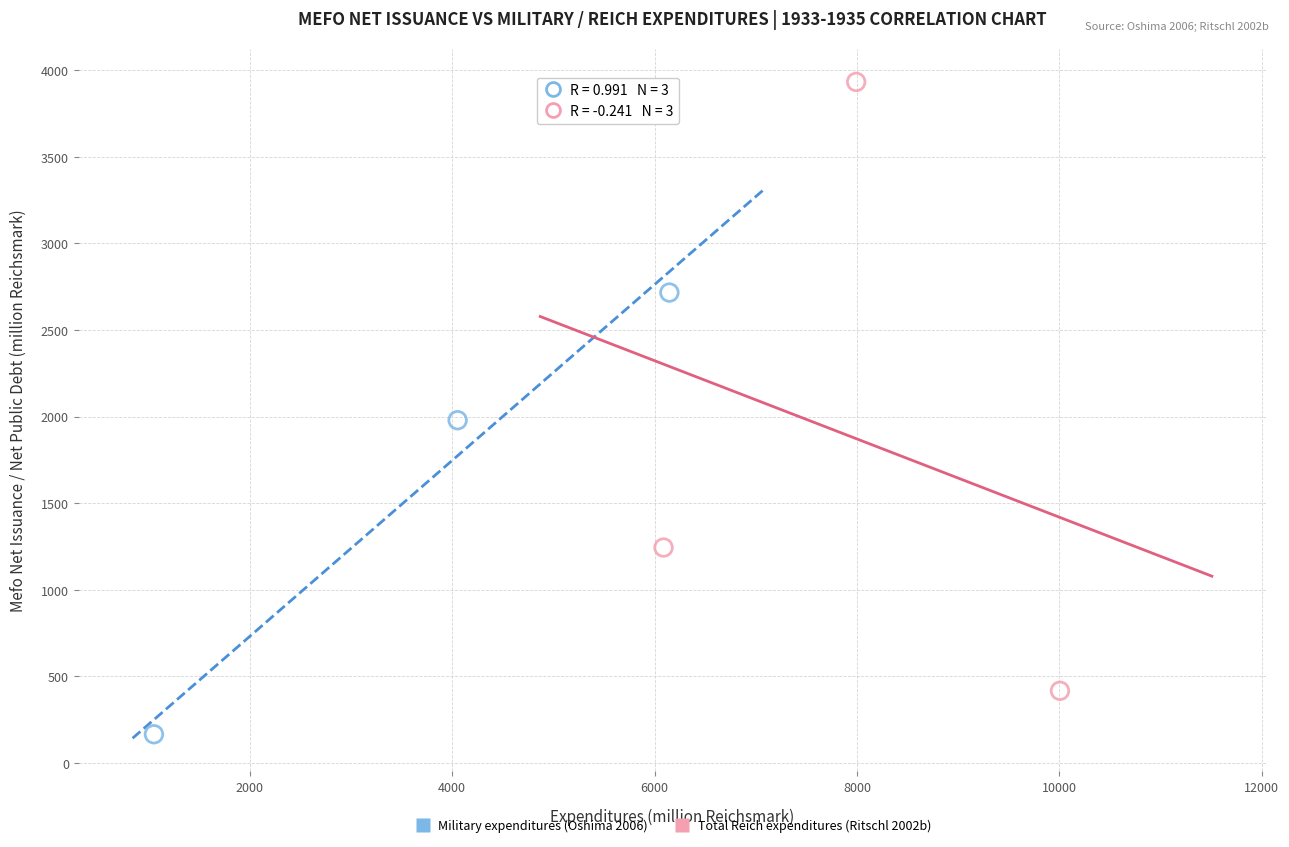

Which series reaches the minimum Y coordinate?

Military expenditures (Oshima 2006)